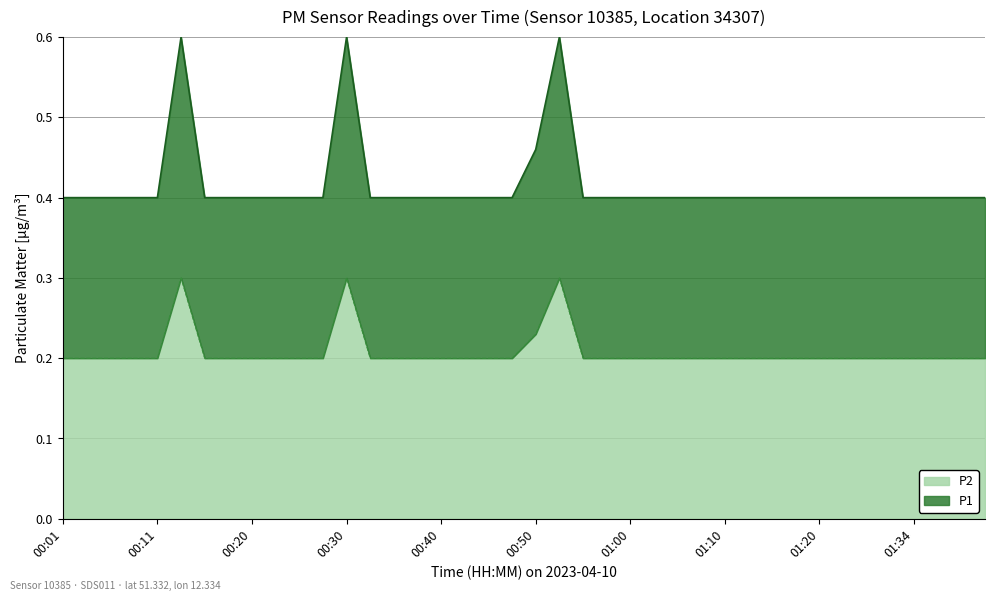

Is it true that P2 equals 0.2 at 01:18?

True